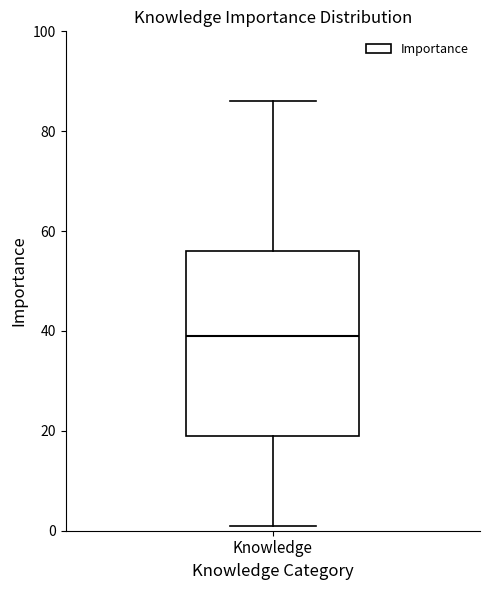

Transcribe this box plot: give where the median line is, the range the box spans, and where the two whiskers end, as read against the y-axis. The values are not printed on the chart, so give them approximately, as read against the axis.

median 40, box 20 to 56, whiskers 2 to 86